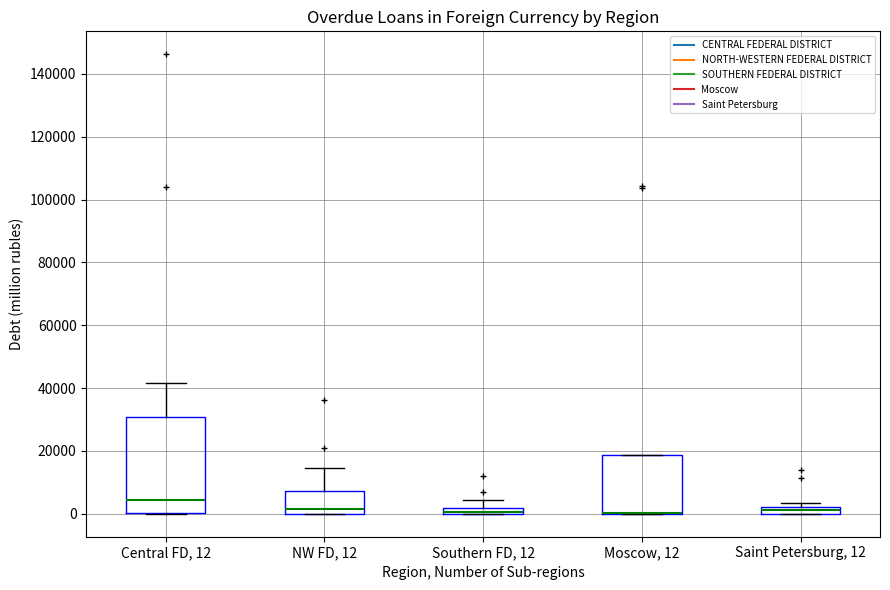

Comparing the boxes themselves (not the whiskers), which one is the tallest?

Central FD, 12